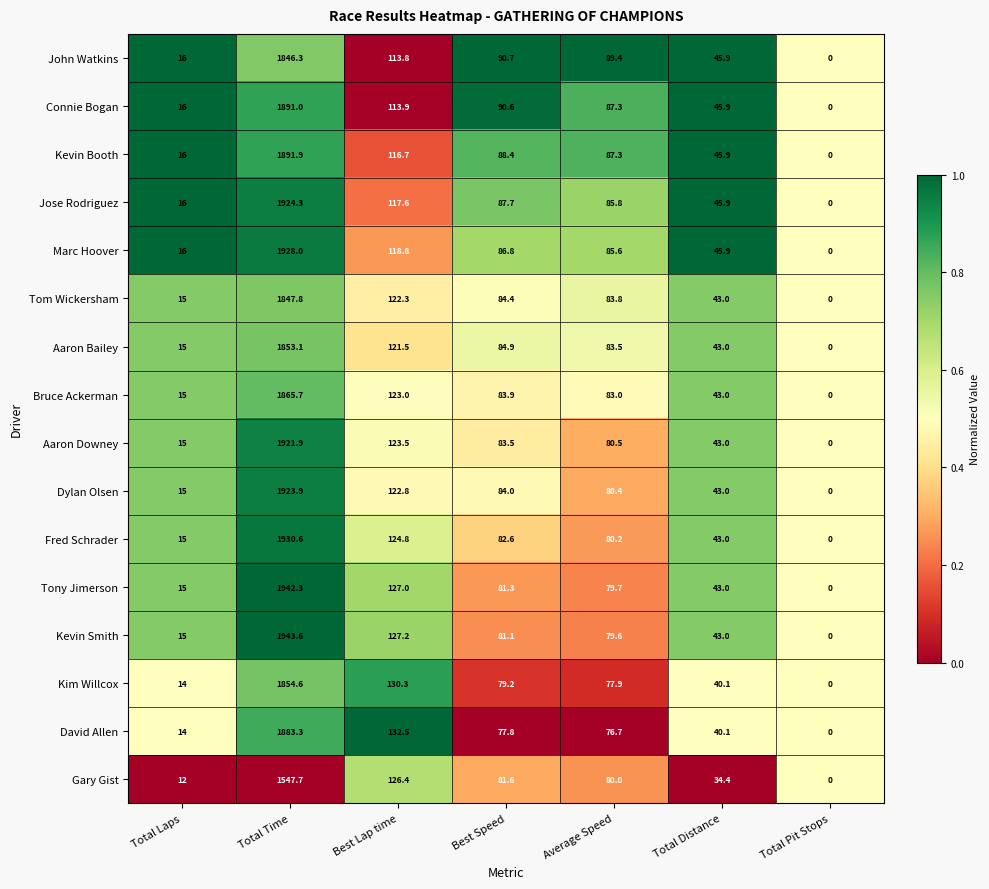

What is the difference between the highest and lowest values at Best Lap time?

18.7